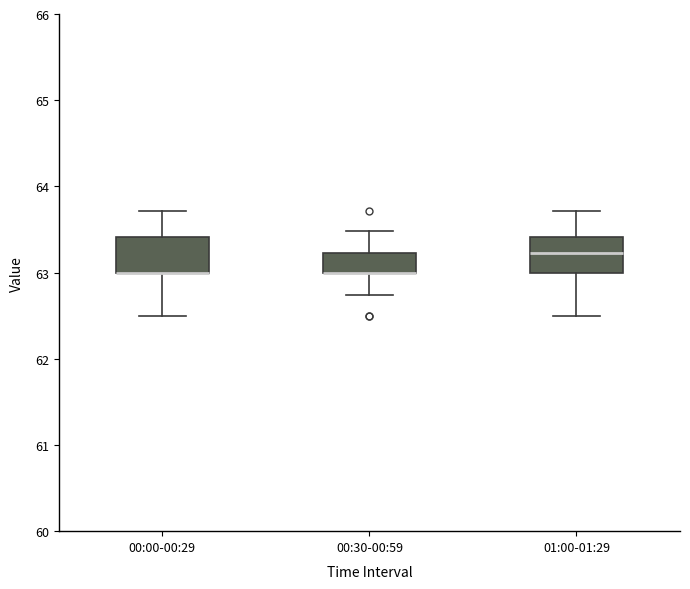

Where does the lower whisker of the box for 00:00-00:29 end on the y-axis? The values are not printed on the chart, so give them approximately, as read against the axis.

62.5